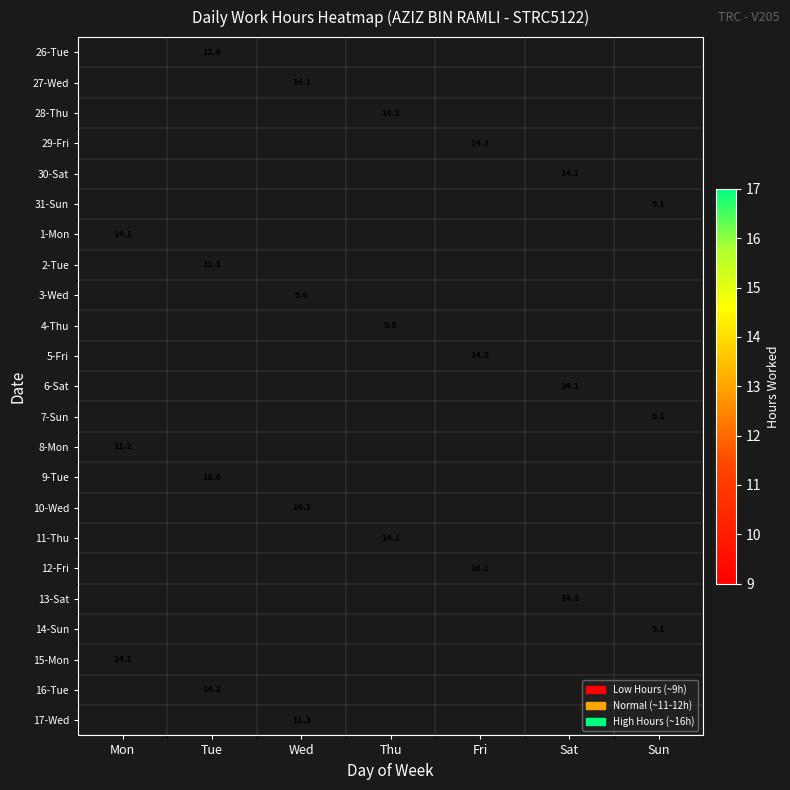

Which label corresponds to the smallest value in the chart?

Sun